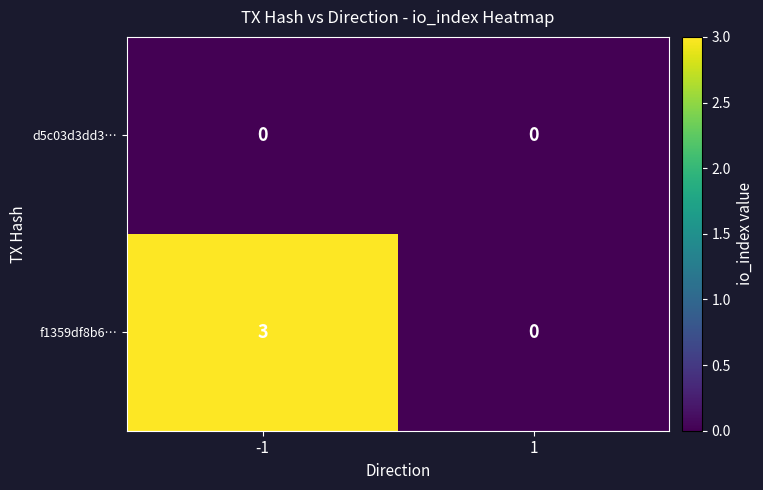

Rank the series at -1 from highest to lowest value.

f1359df8b6…, d5c03d3dd3…